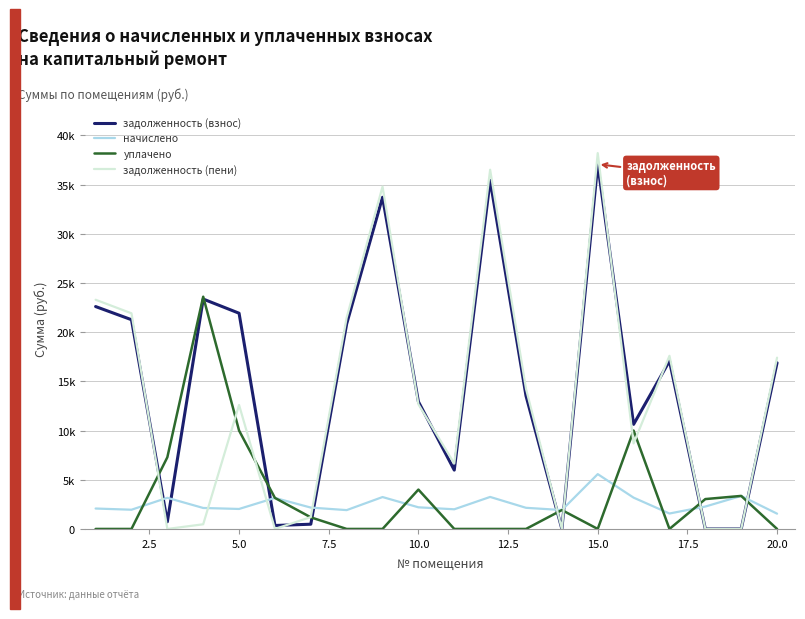

Reading right to left, transcribe all the data shown in this chart.

задолженность (взнос): 16890.1	0.0	0.0	17072.4	10630.9	37061.2	0.0	13525.9	35420.8	5980.6	12938.0	33706.8	20839.3	482.2	350.3	21922.7	23362.8	725.3	21264.6	22601.3
начислено: 1551.2	3353.6	2276.6	1568.0	3180.6	5571.1	1919.5	2148.3	3253.1	1997.6	2198.5	3242.0	1913.9	2170.6	3152.7	2031.1	2131.6	3163.9	1953.0	2075.8
уплачено: 0.0	3357.0	3036.0	0.0	10000.0	0.0	1919.5	0.0	0.0	0.0	4000.0	0.0	0.0	1179.0	3152.2	10000.0	23600.0	7282.0	0.0	0.0
задолженность (пени): 17407.2	0.0	0.0	17595.1	8691.1	38195.8	0.0	14242.0	36505.1	6646.5	12670.8	34787.5	21477.3	1205.8	0.0	12599.8	473.4	0.0	21915.6	23293.2